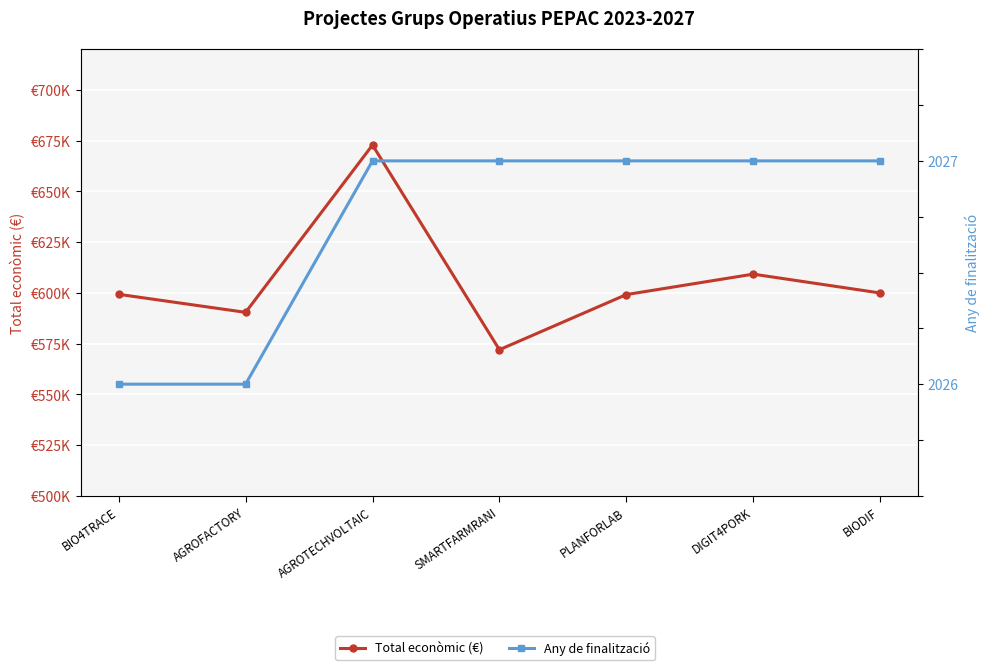

Reading right to left, list all the values displayed in this chart.

Total econòmic (€): 599927	609206	599134	571965	672807	590382	599262
Any de finalització: 2027	2027	2027	2027	2027	2026	2026